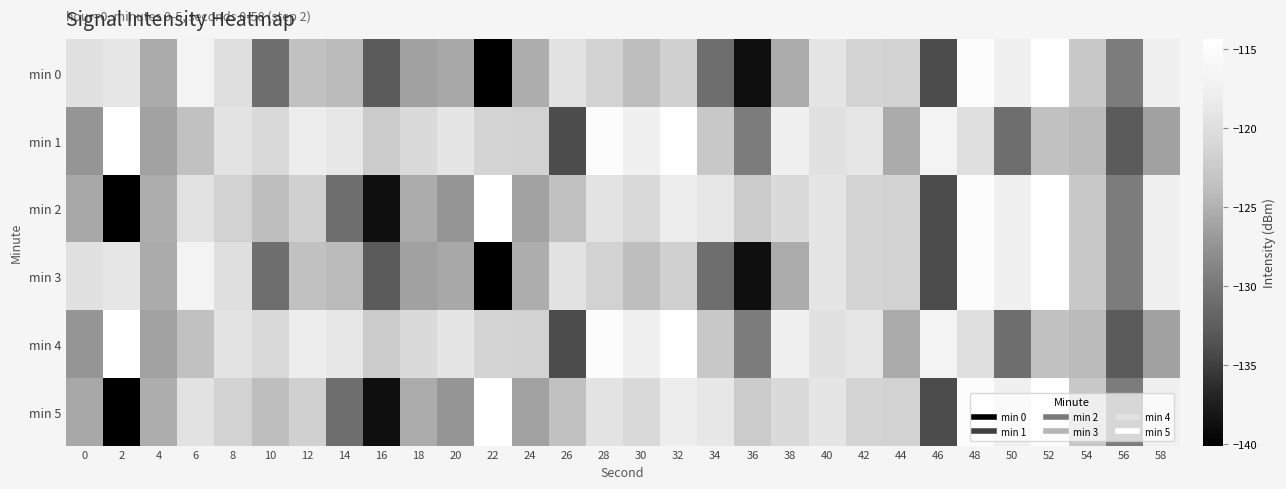

Which has a higher value, 36 or 14?

14